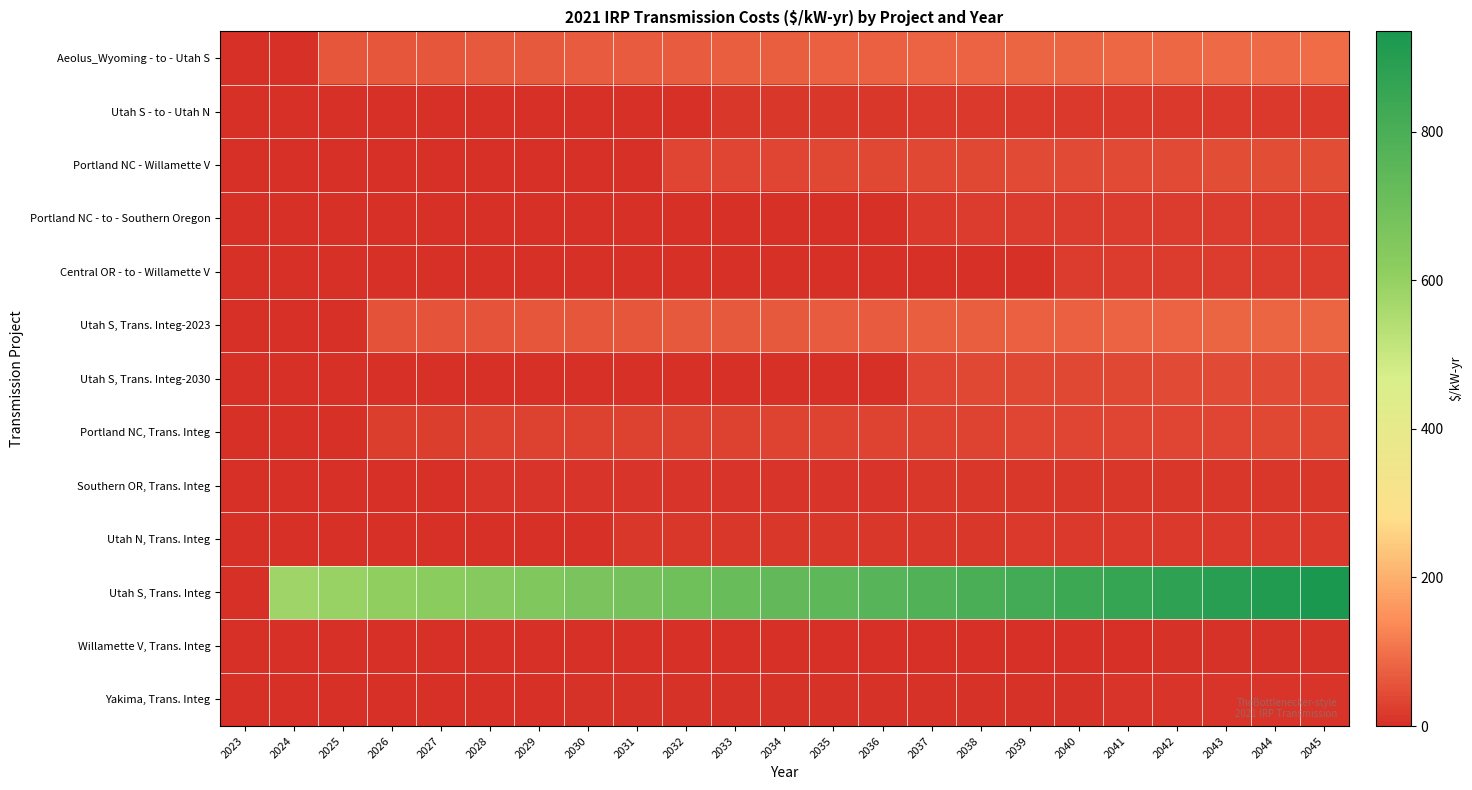

At which category does the chart reach its peak across all series?

2045